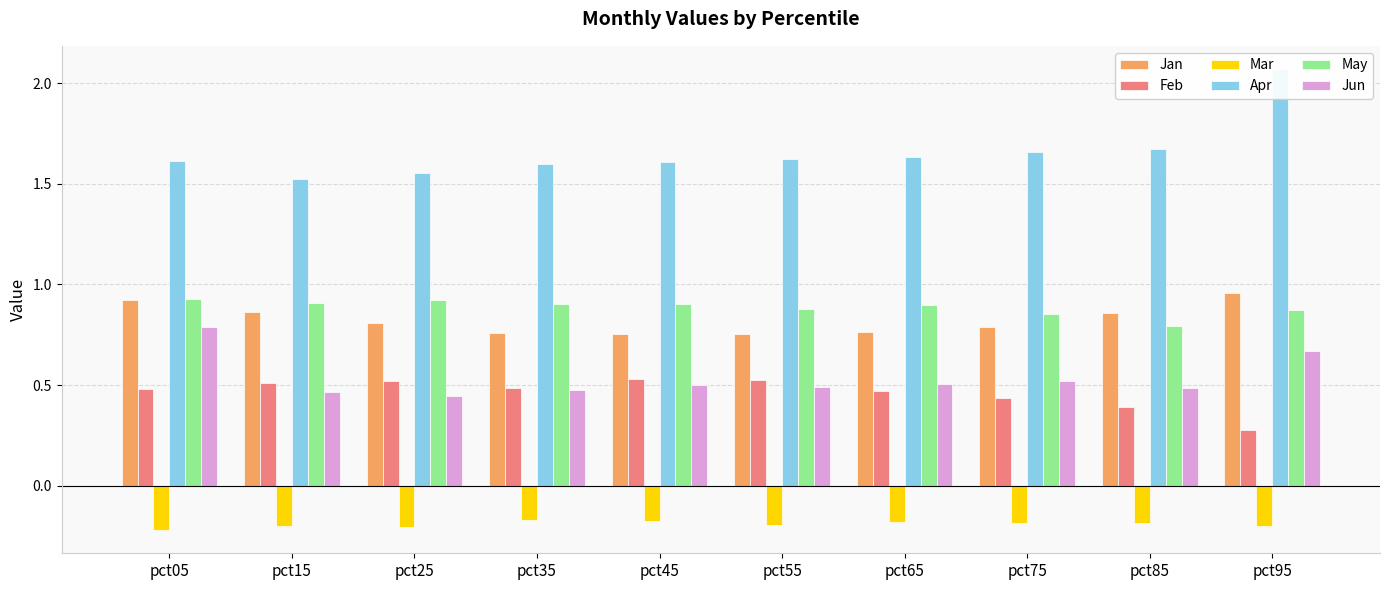

What is the average value of the Mar series?

-0.2